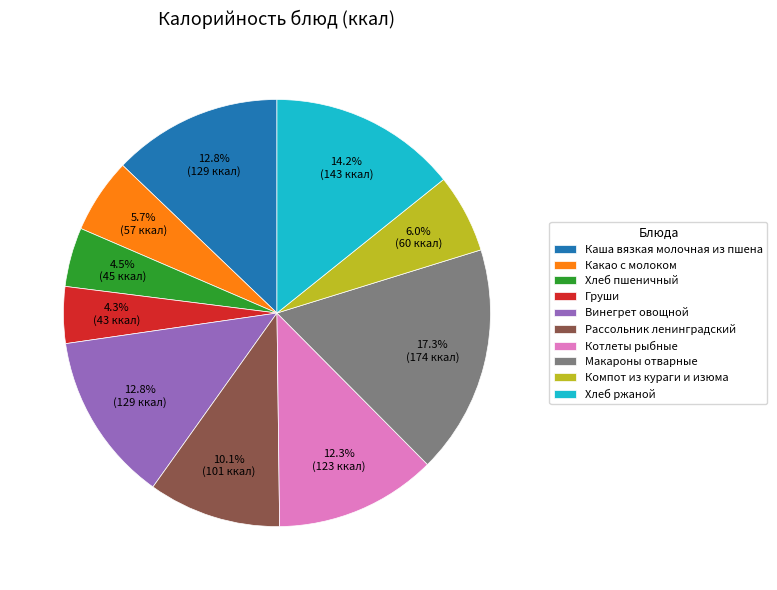

Which has a higher value, Хлеб пшеничный or Хлеб ржаной?

Хлеб ржаной